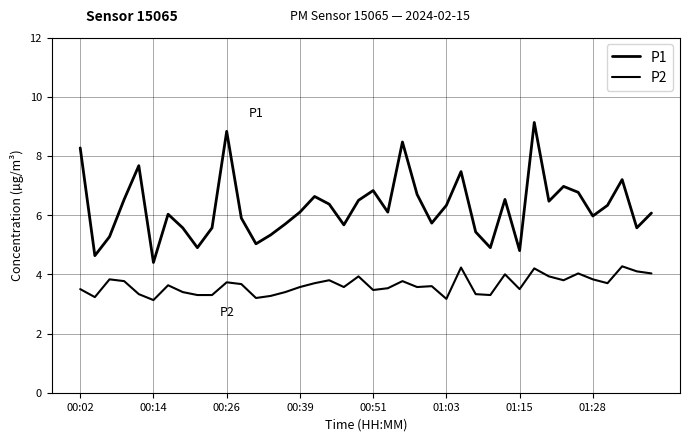

Does the chart have visible grid lines?

Yes